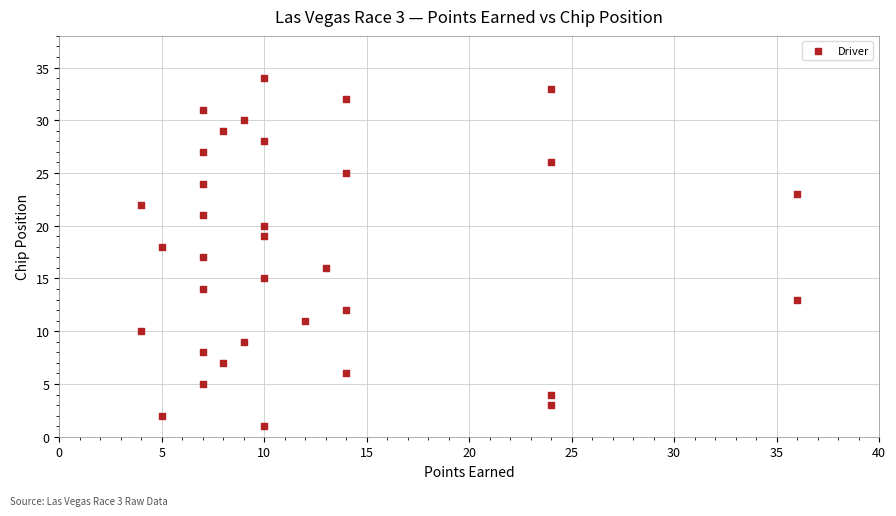

What is the range of X values (max minus min)?

32